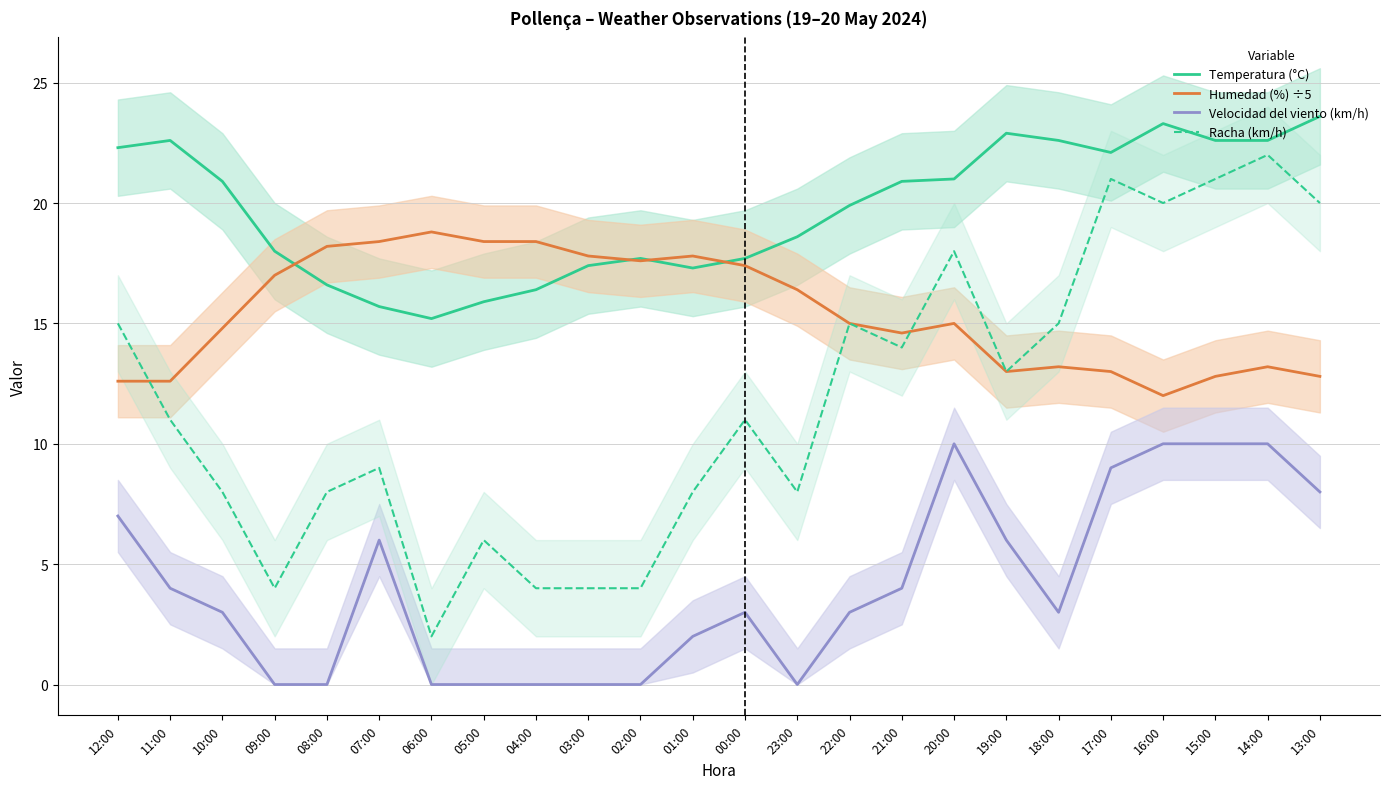

Rank the series at 03:00 from lowest to highest value.

Velocidad del viento (km/h), Racha (km/h), Temperatura (°C), Humedad (%) ÷5